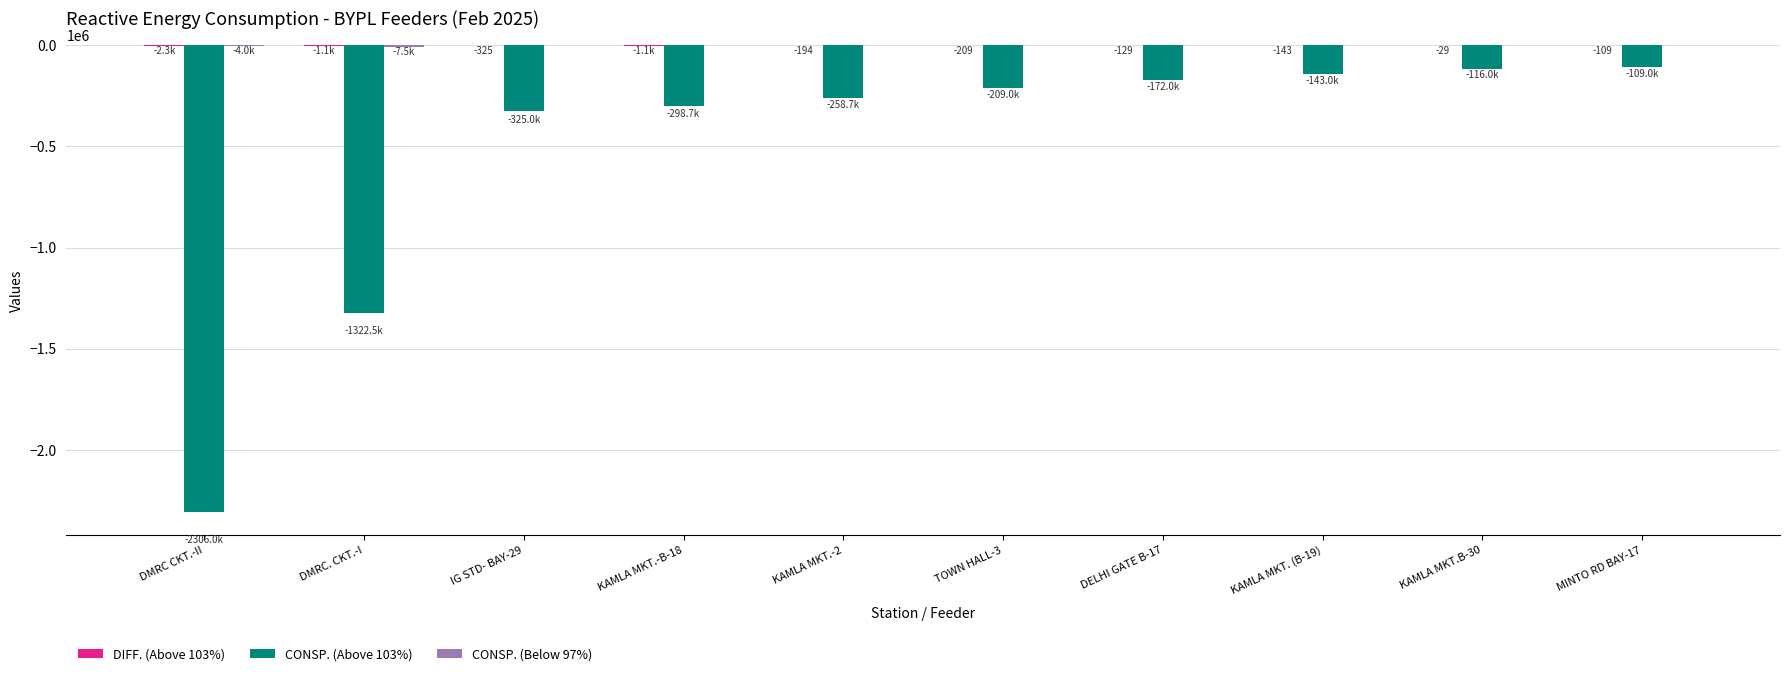

True or false: CONSP. (Above 103%) has a value of -751915.4 at DMRC CKT.-II.

False